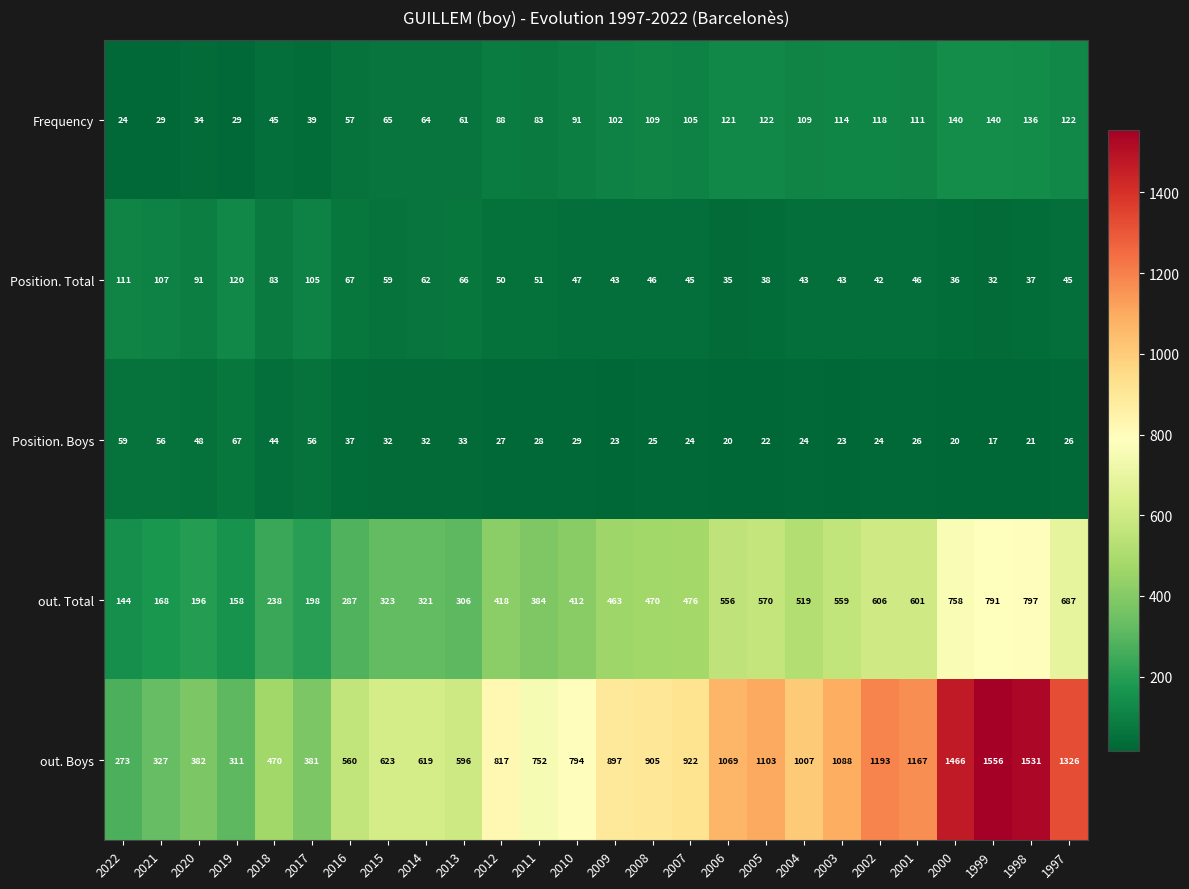

True or false: out. Total has a value of 791 at 1999.

True